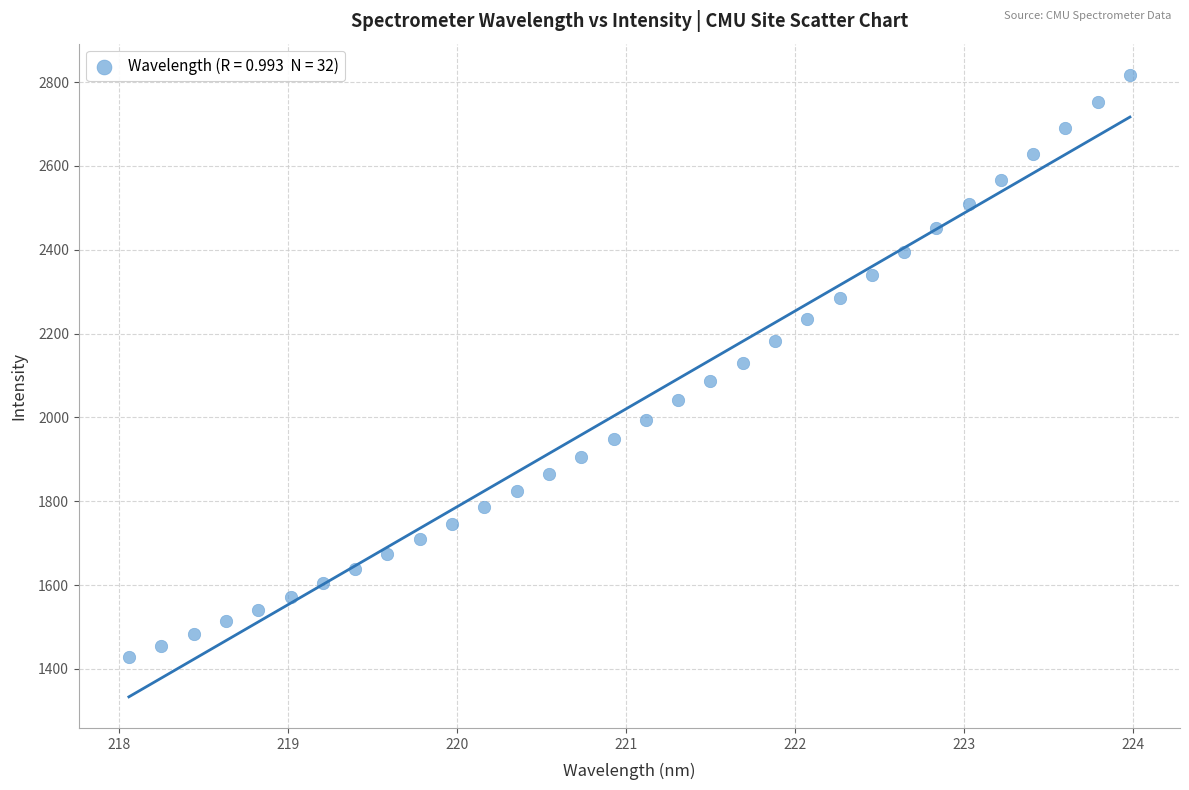

What is the range of X values (max minus min)?

5.9